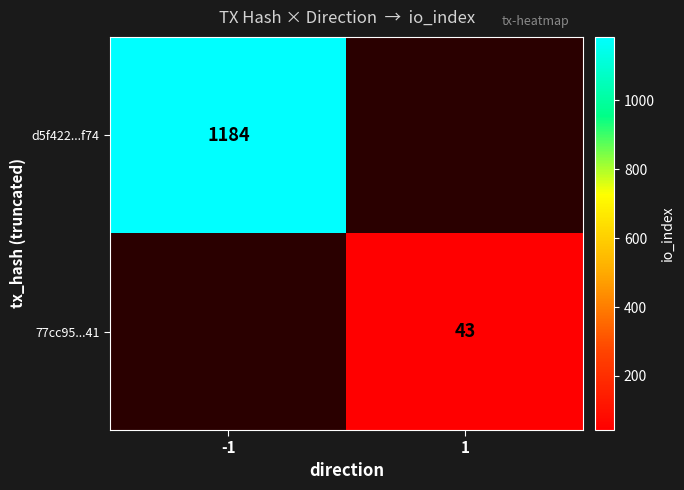

Is it true that d5f422...f74 equals 1184 at -1?

True